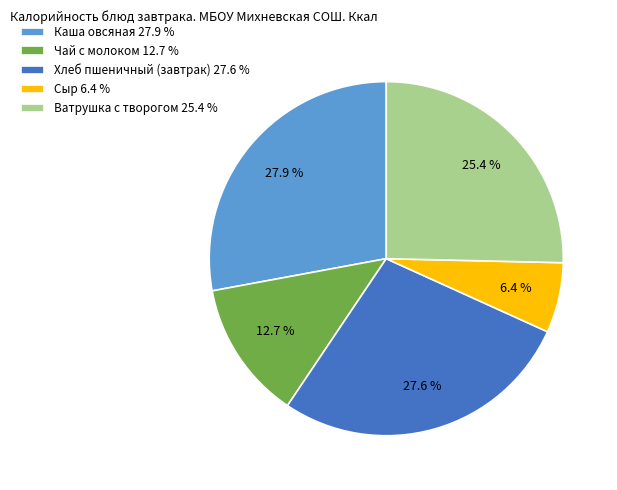

Is there any slice that represents more than half of the pie?

No